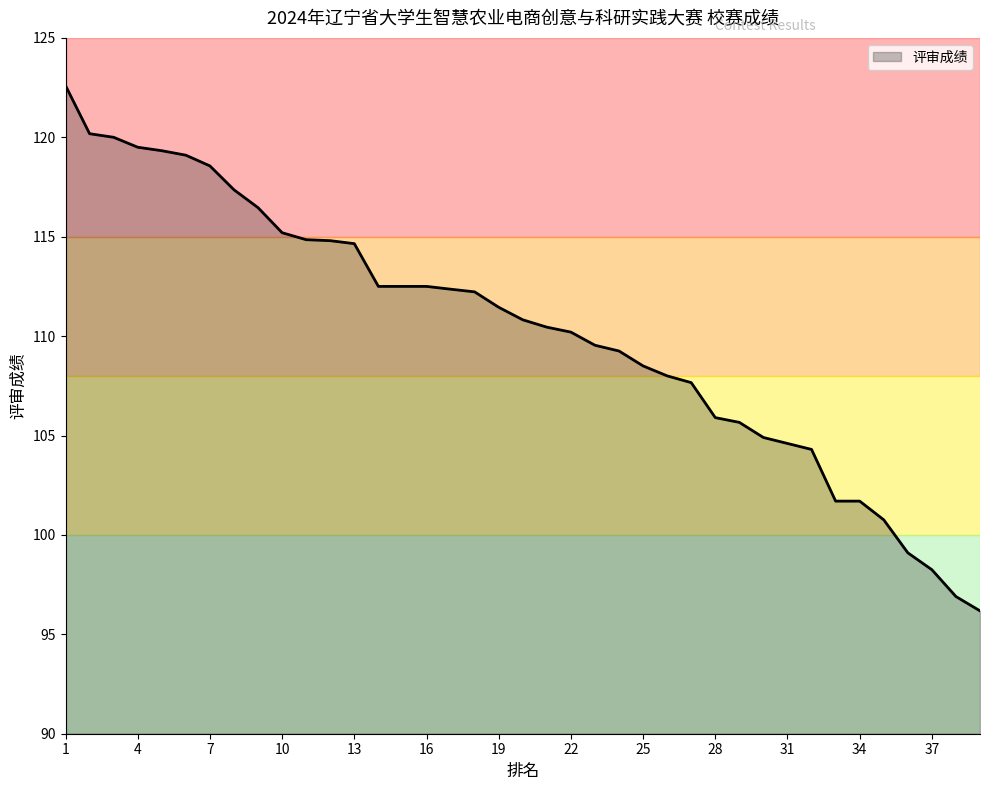

What is the minimum value shown in the chart?

96.2